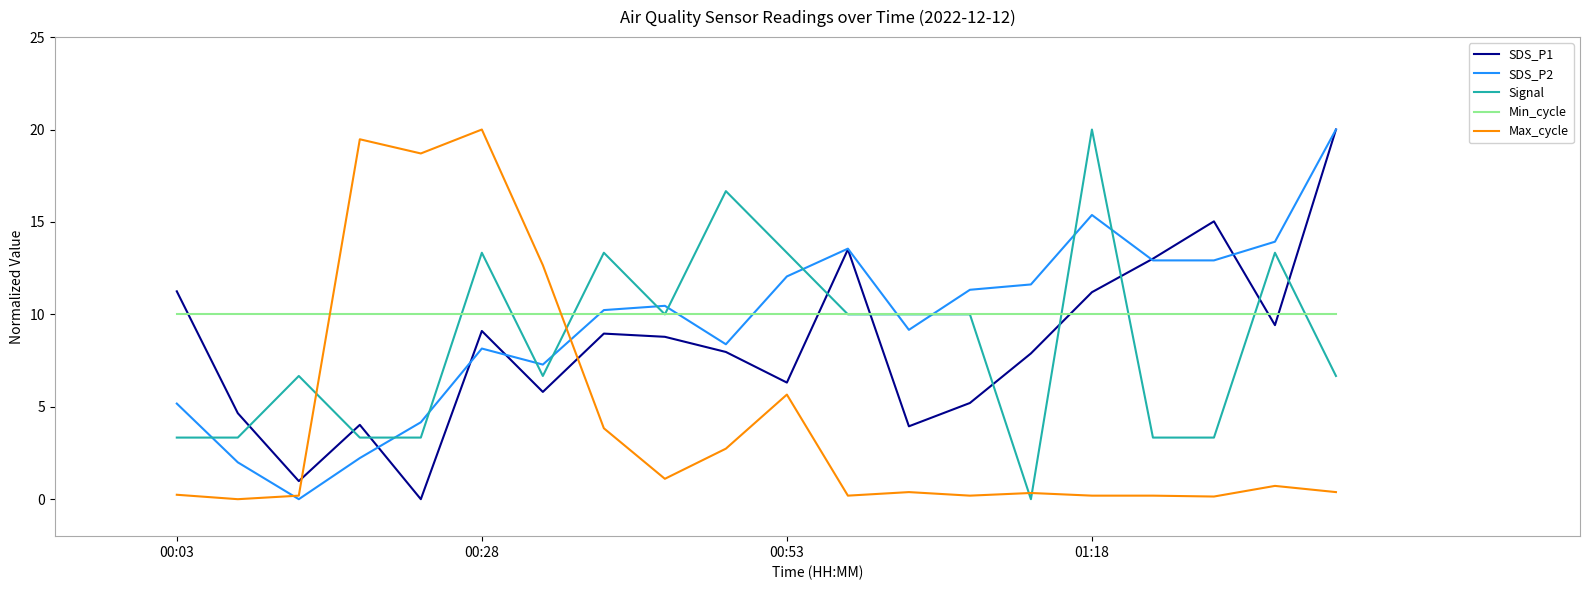

Which series ends up on top after the final intersection of SDS_P1 and Max_cycle?

SDS_P1